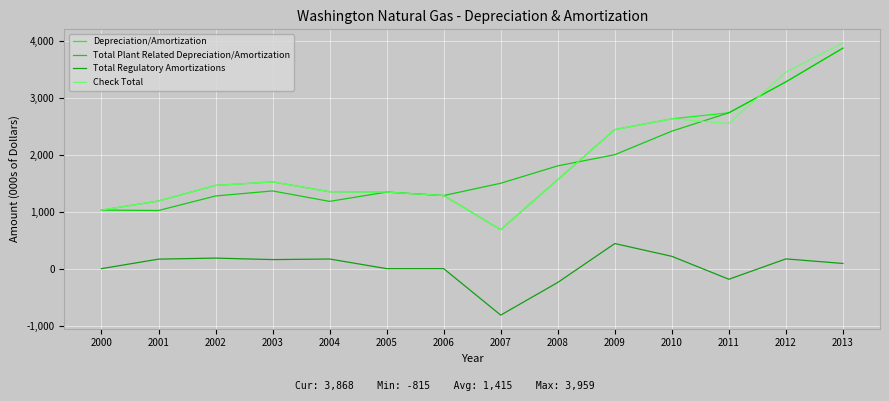

True or false: Check Total and Total Regulatory Amortizations intersect in this chart.

False